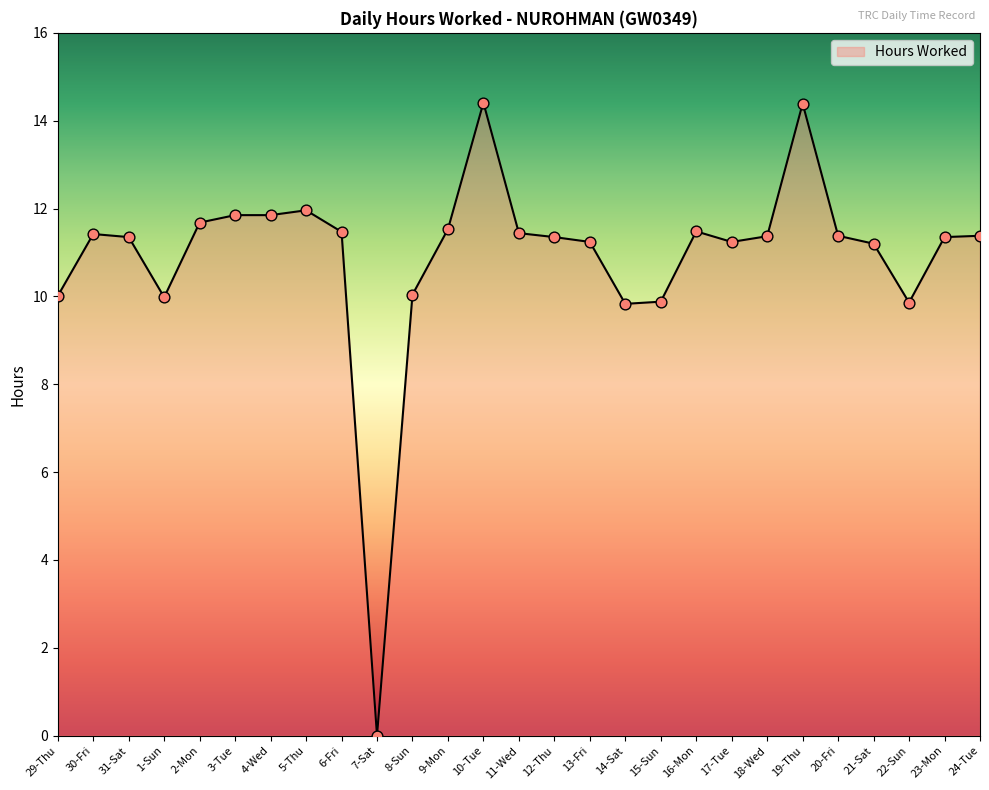

Approximately how many times larger is the value at 30-Fri compared to 10-Tue?

0.8